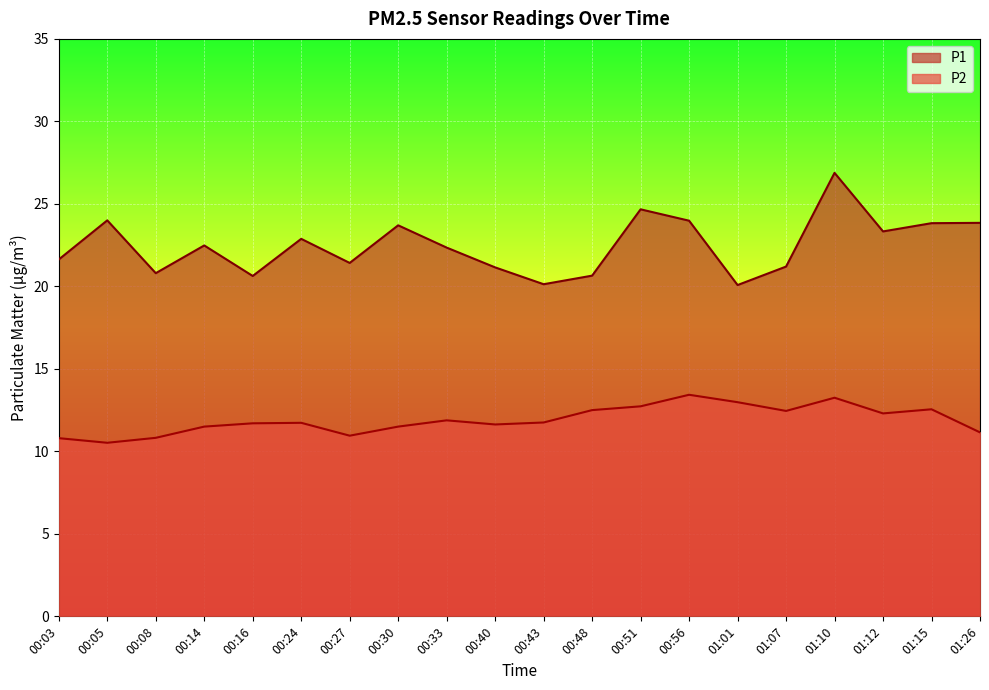

Between 01:12 and 01:26, which is larger?

01:26